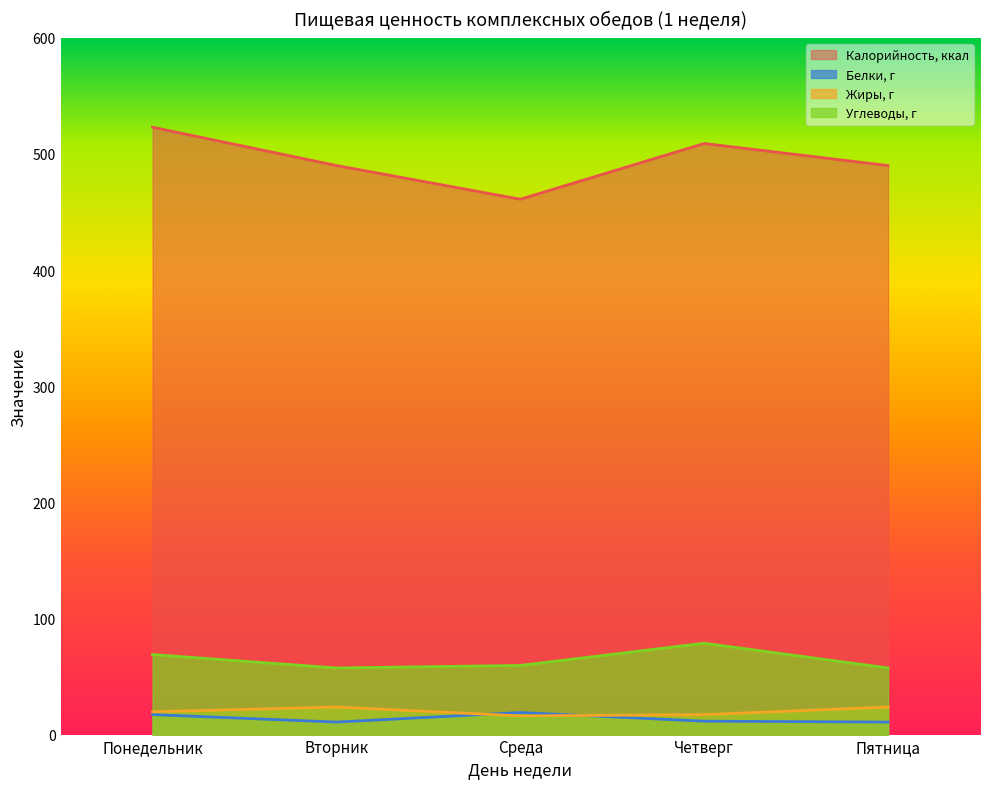

True or false: Жиры, г and Углеводы, г cross at least once.

False